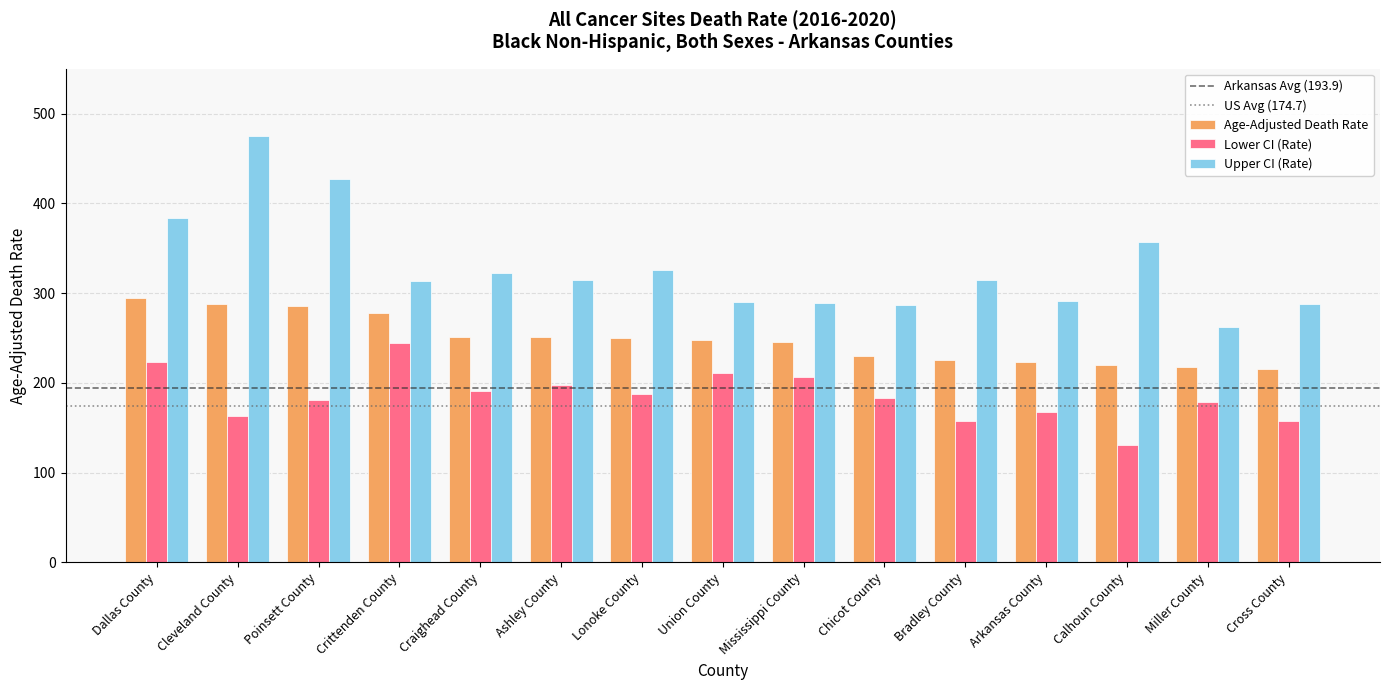

At Lonoke County, list the series in order from smallest to largest.

Lower CI (Rate), Age-Adjusted Death Rate, Upper CI (Rate)